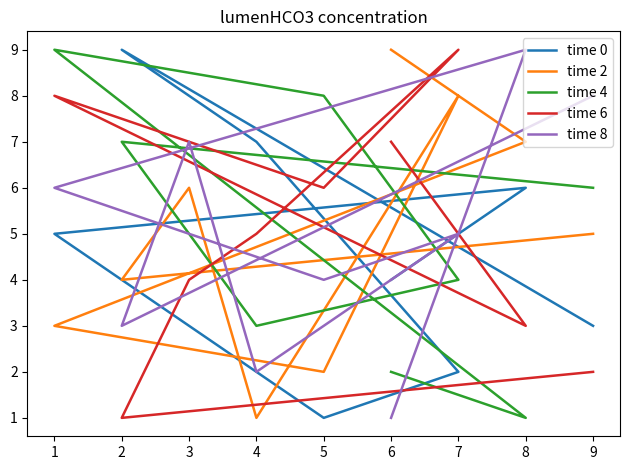

Between which two adjacent categories do time 0 and time 6 first intersect?

4 and 7